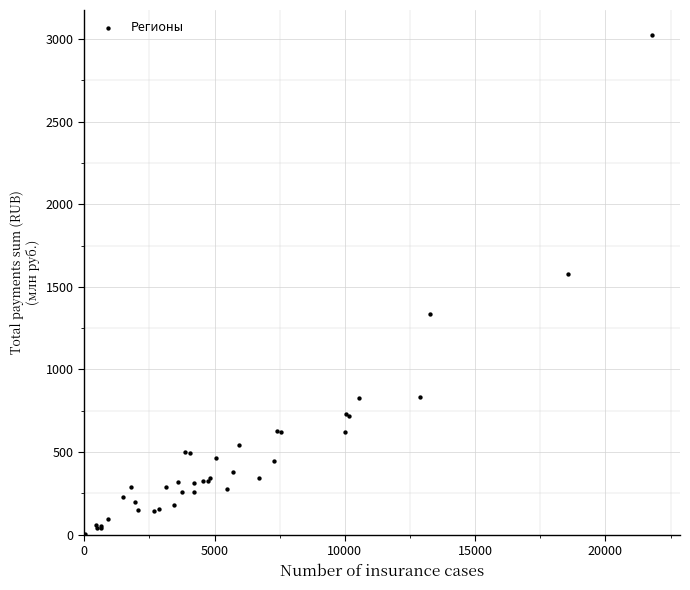

What Y value in the scatter plot is closest to 1512?

1580.3